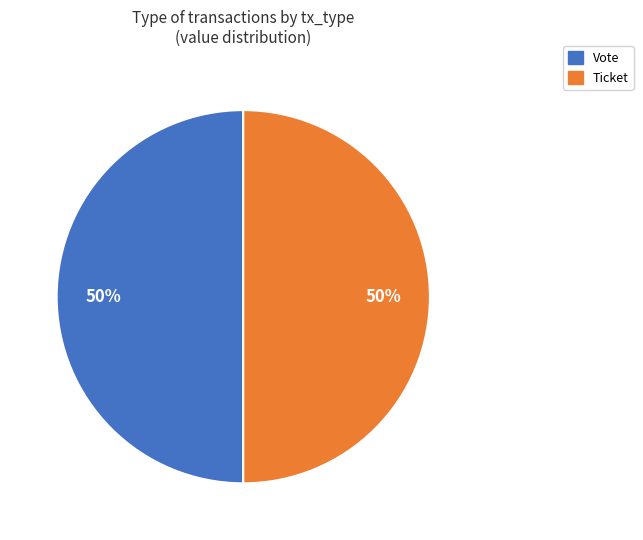

What percentage is the Vote slice, to the nearest percent?

50%